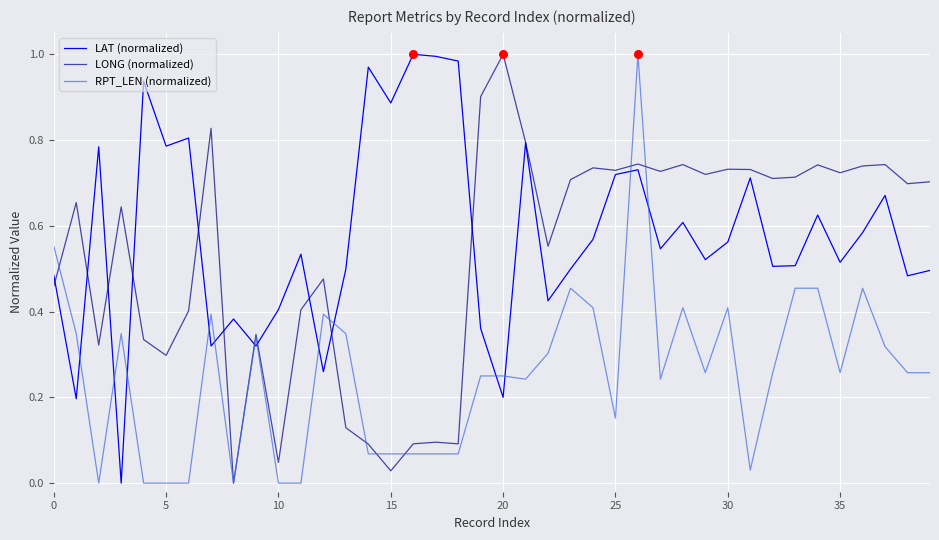

Which series has the largest total across all categories?

LAT (normalized)